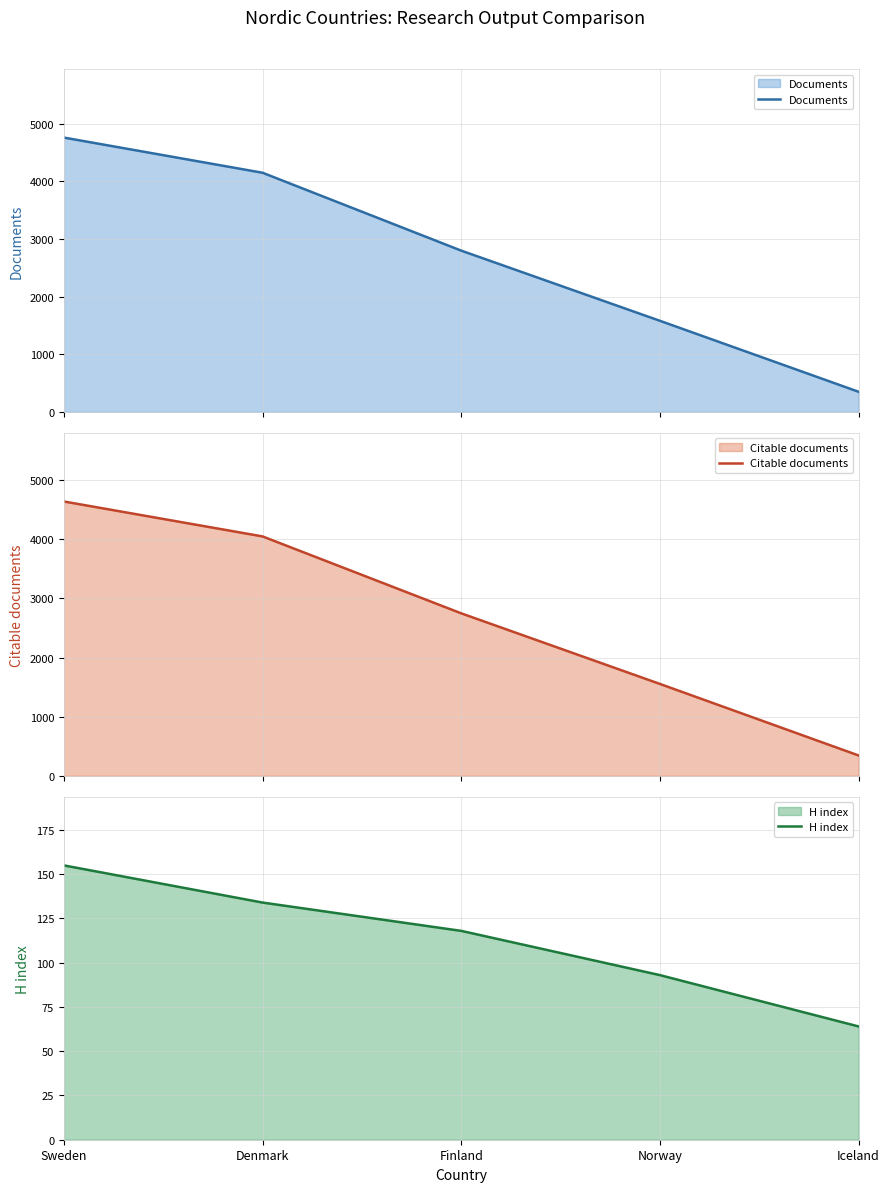

What is the sum of the H index values at Norway and Finland?

211